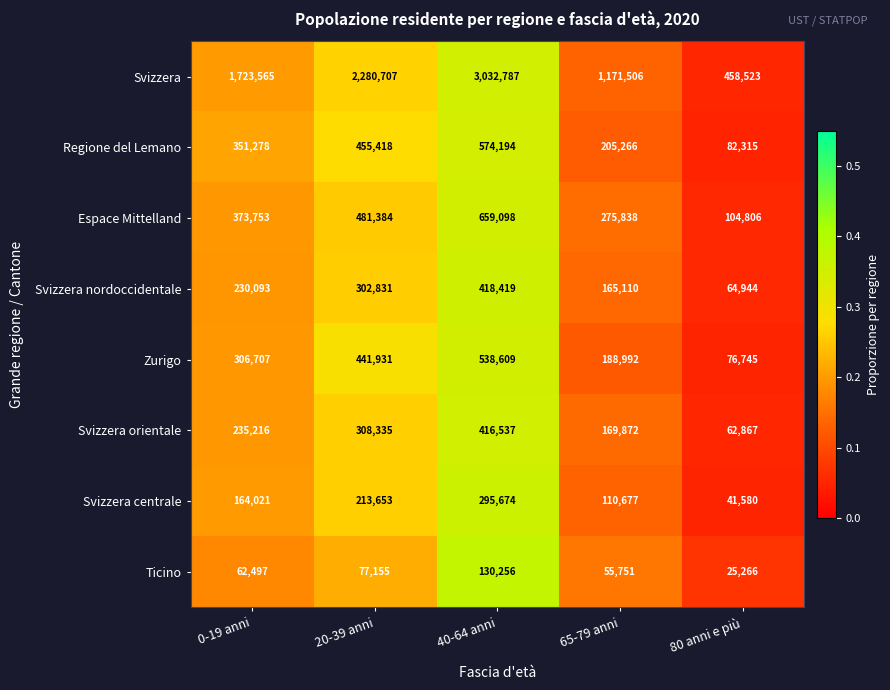

The Svizzera centrale series shows 309651 at 20-39 anni. True or false?

False